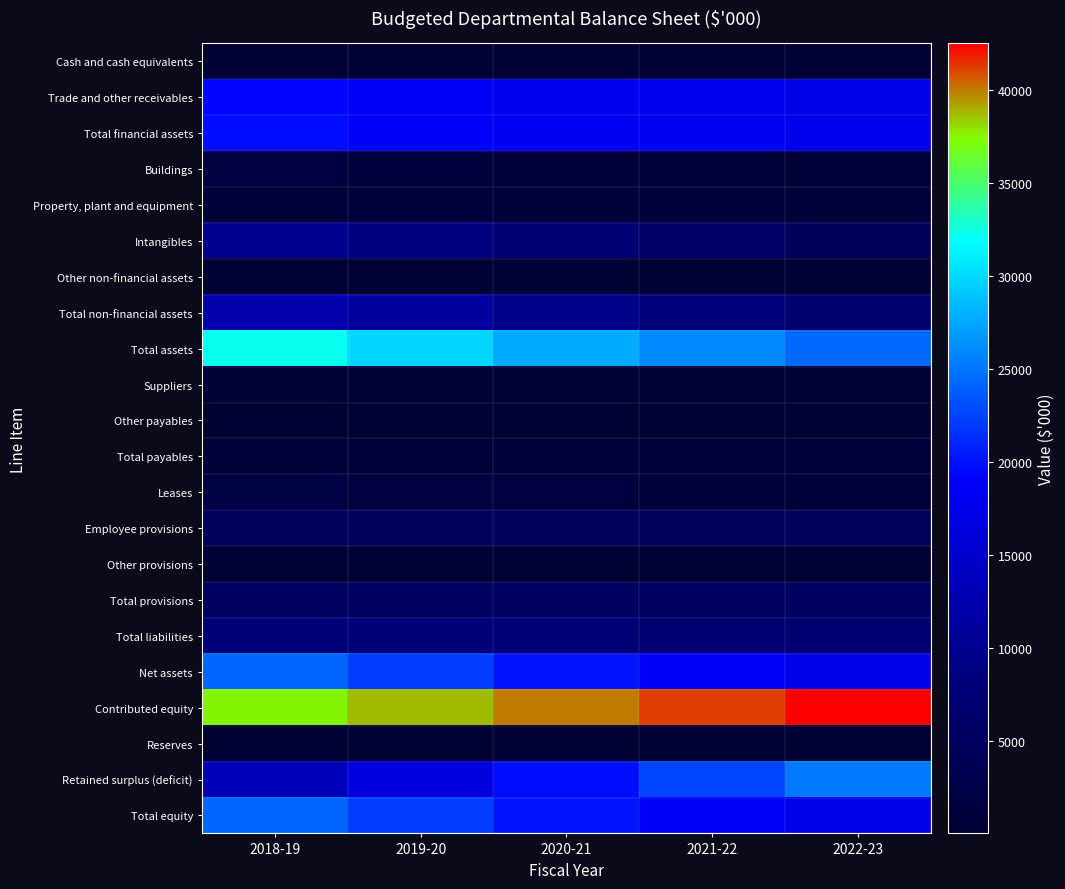

What is the greatest value displayed?

42474